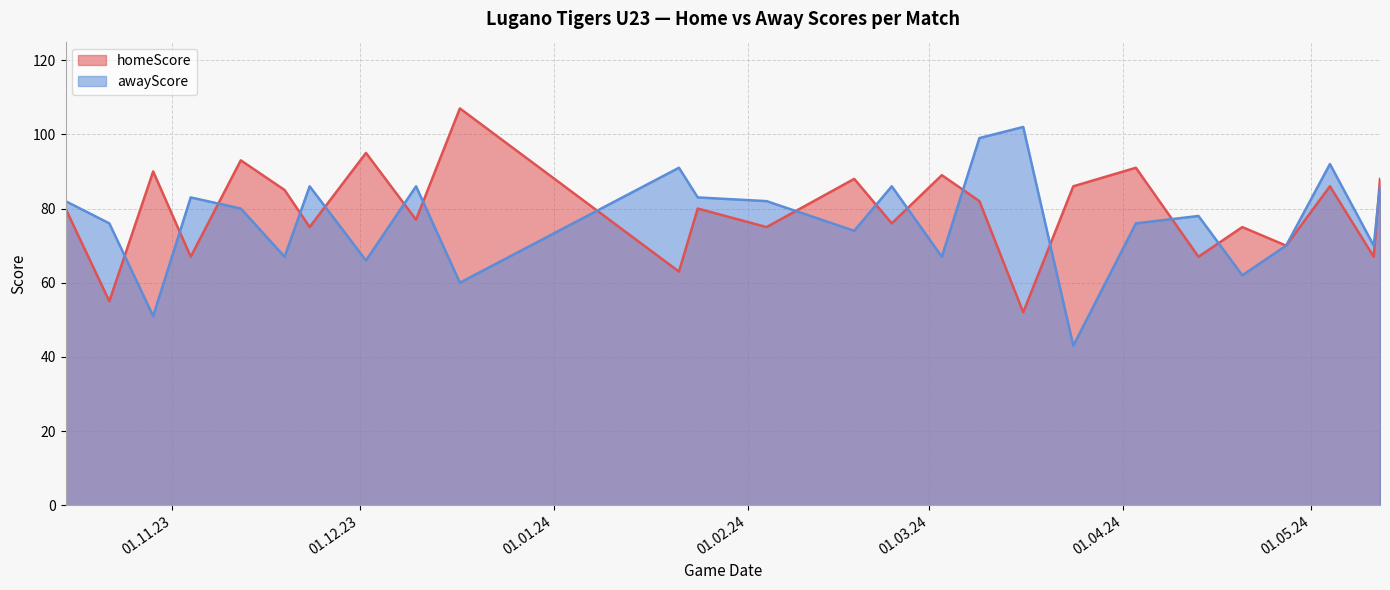

Which category has the lowest value across all series?

24.03.2024